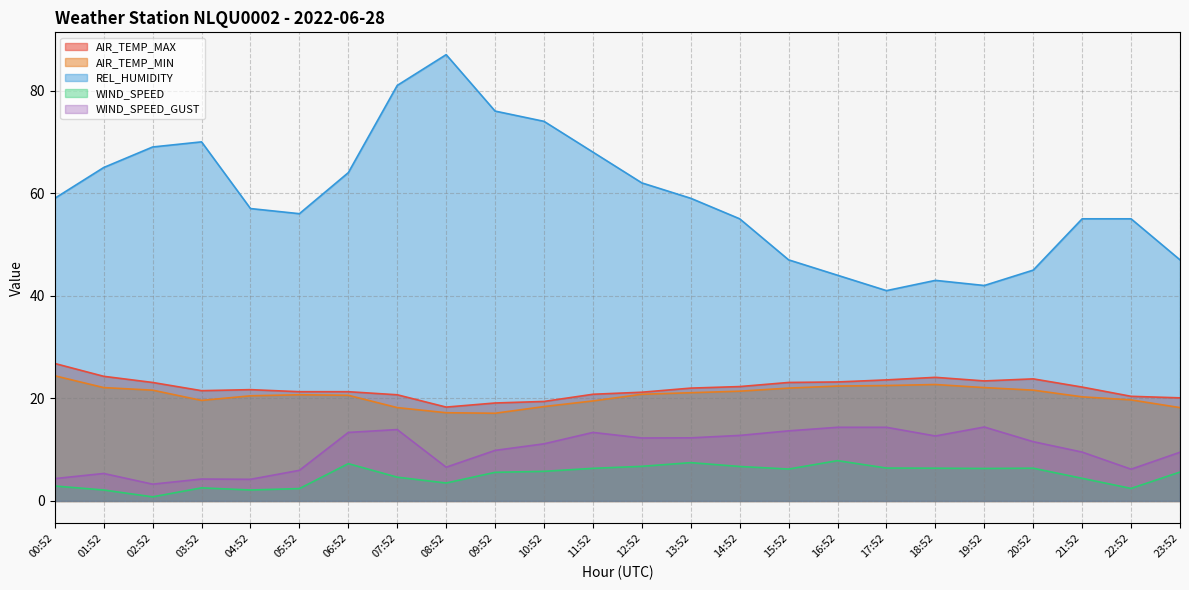

What is the difference between the second highest and second lowest values in the AIR_TEMP_MIN series?

5.5